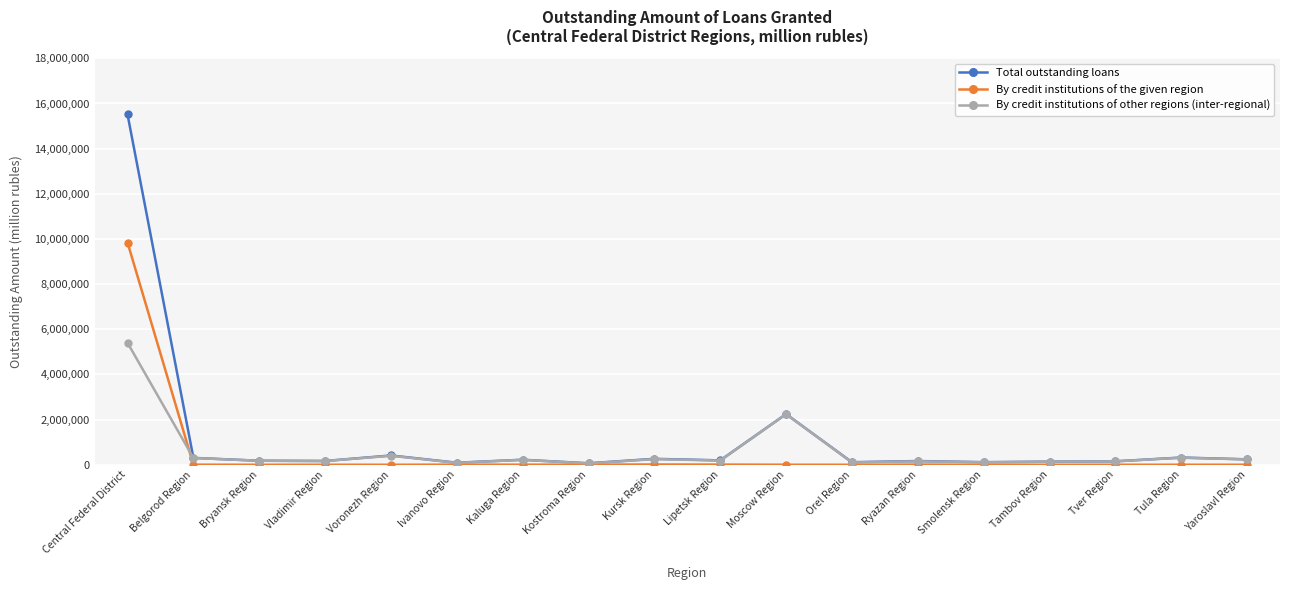

At which label does Total outstanding loans reach its peak?

Central Federal District